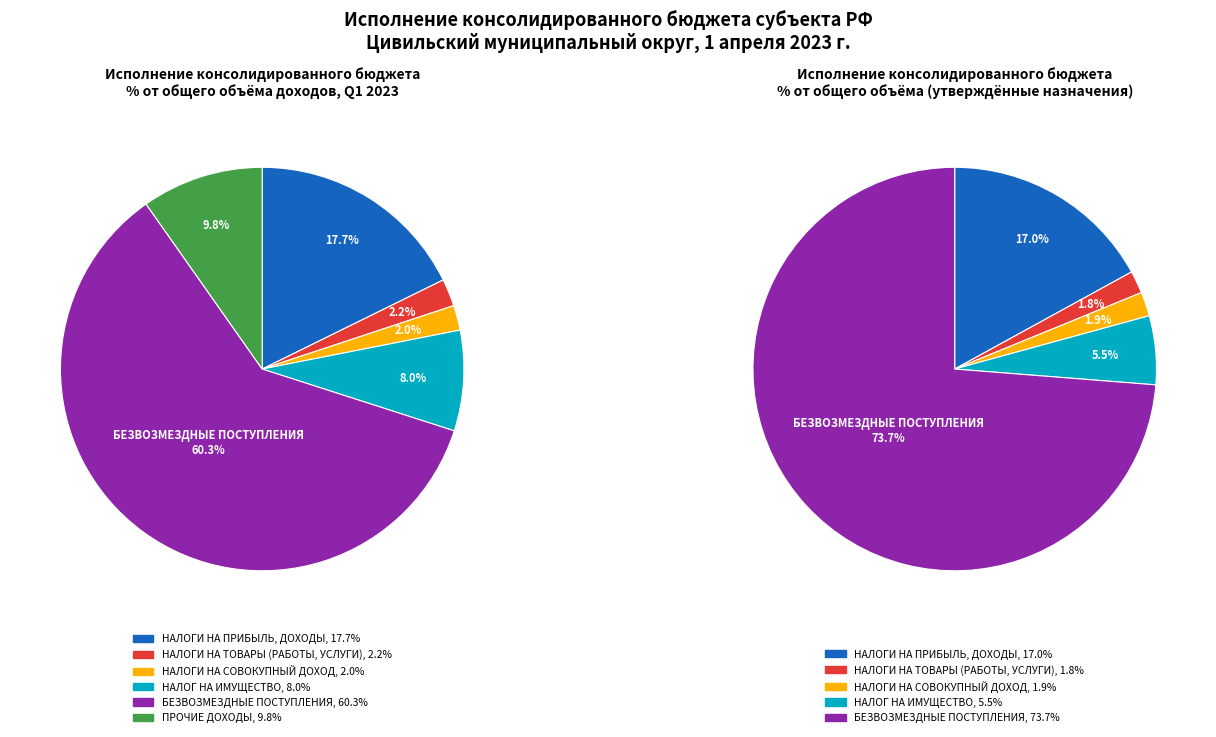

Which slice is the largest?

БЕЗВОЗМЕЗДНЫЕ ПОСТУПЛЕНИЯ